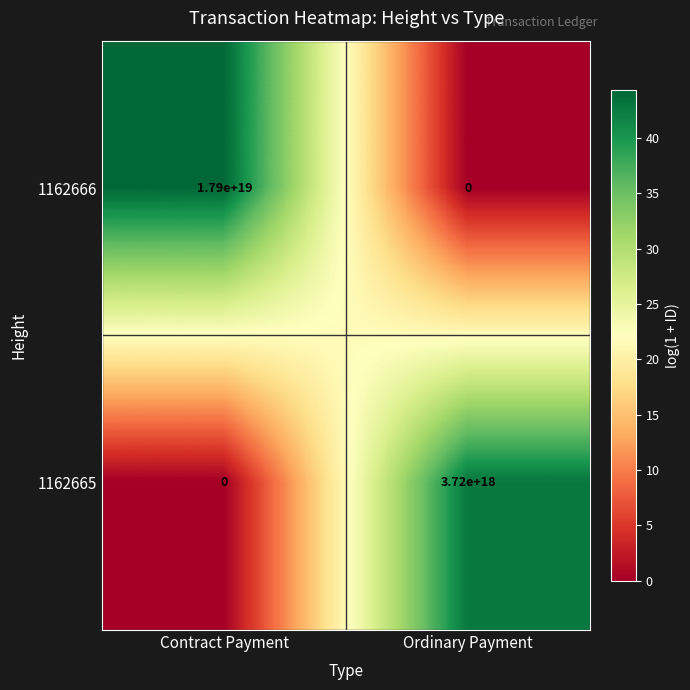

Where is 1162666 nearest to the value 8950000000000000000?

Contract Payment